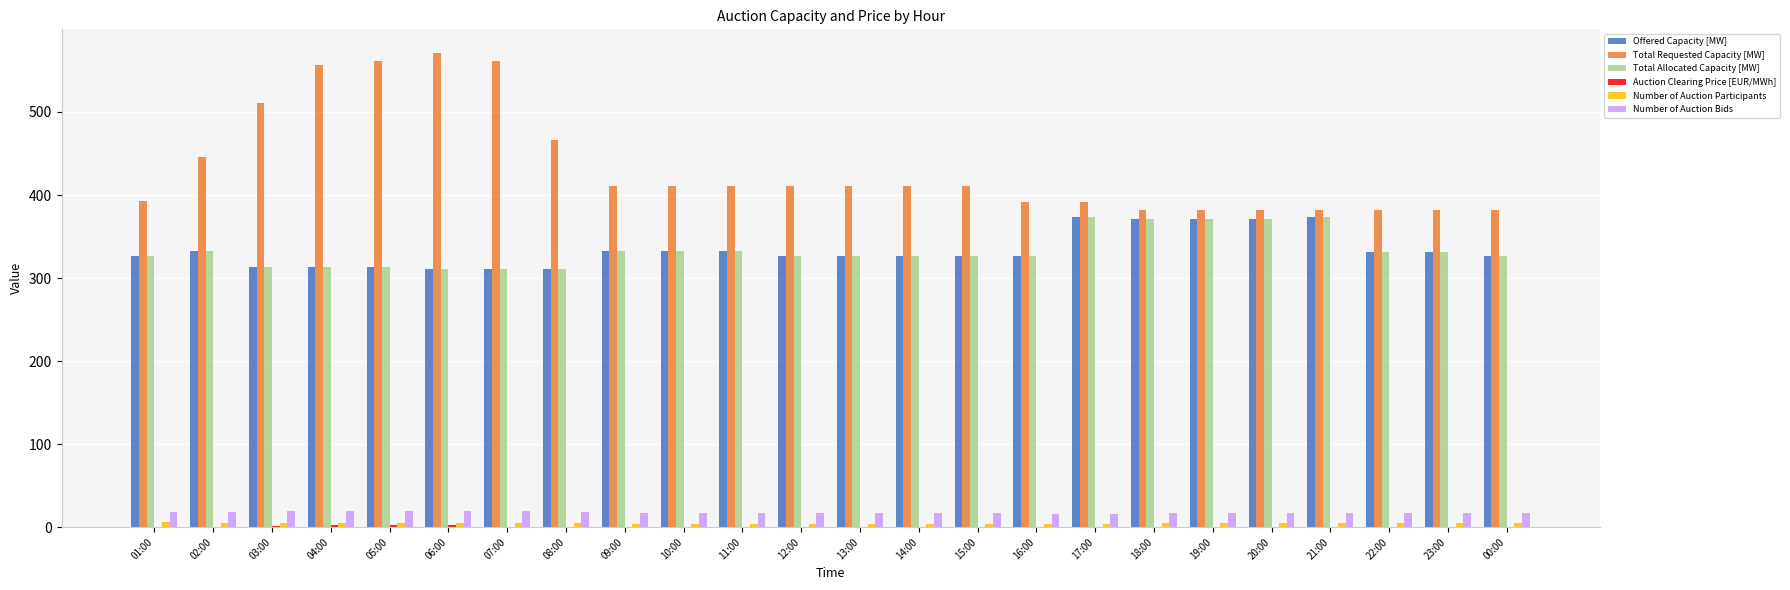

What is the highest value of the Number of Auction Bids series?

19.0